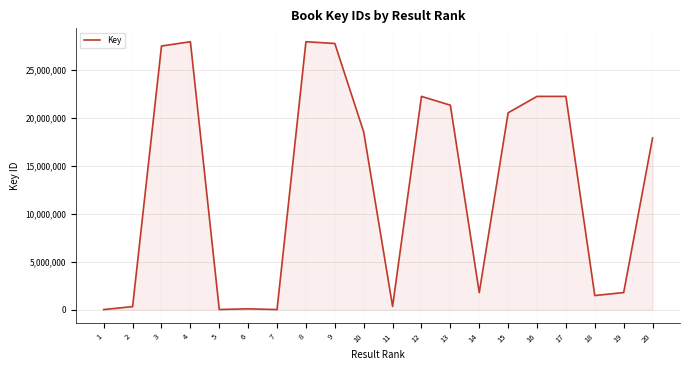

Is it true that the value at 16 is 22250125?

True